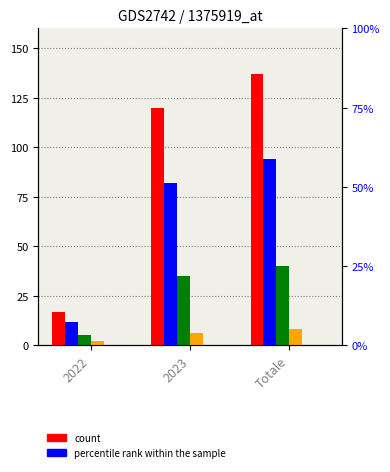

Reading left to right, transcribe all the data shown in this chart.

Giorni: 17	120	137
Giorni lavorativi: 12	82	94
Settimana-fine: 5	35	40
Giorni festivi: 2	6	8
Custom dates: 0	0	0
Orario di lavoro: 0	0	0